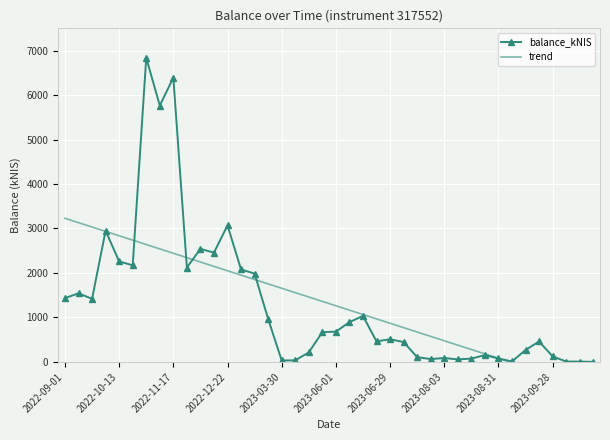

How many values in the trend series are below 1361?

20